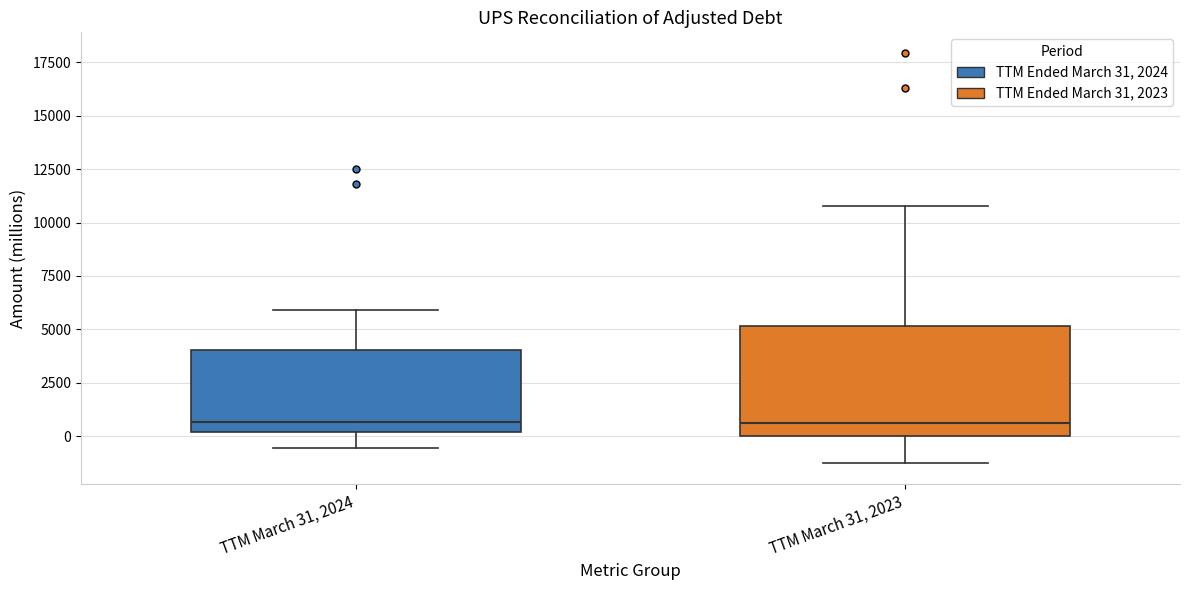

Reading left to right, read every box against the y-axis: the position of its median line, the range the box covers, and the ends of its whiskers. The values are not printed on the chart, so give them approximately, as read against the axis.

TTM March 31, 2024: median 500, box 0 to 4000, whiskers -500 to 6000
TTM March 31, 2023: median 500, box 0 to 5000, whiskers -1500 to 11000